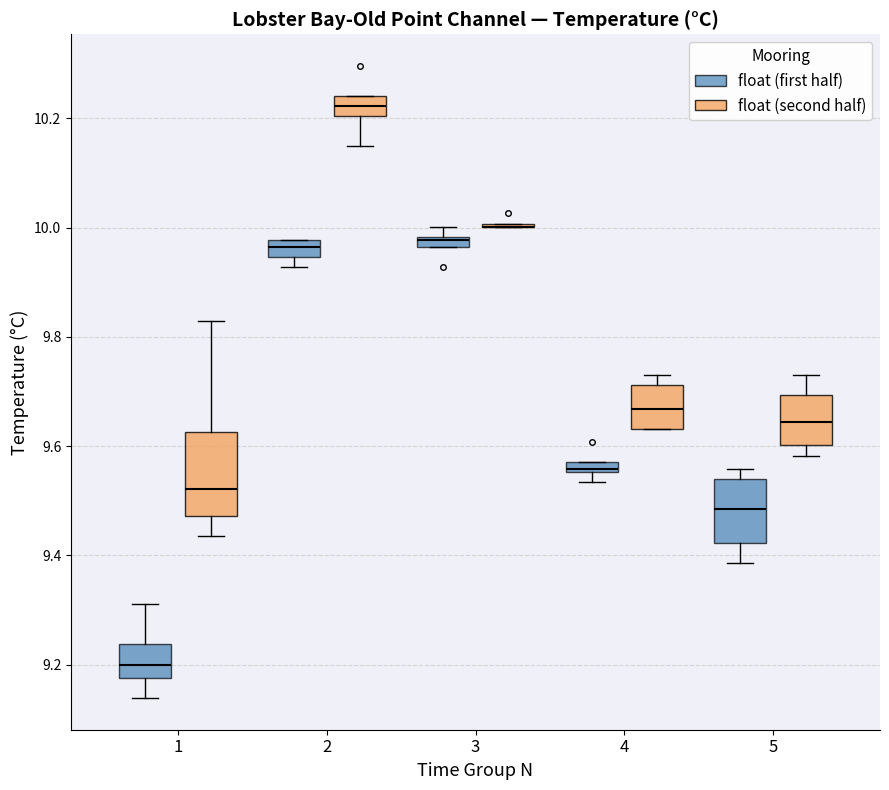

Which box is the tallest, from its lower edge to its upper edge?

1 (float (second half))